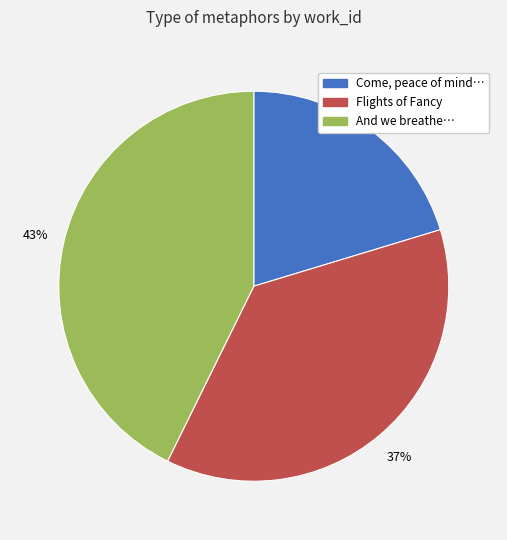

Does any single category account for the majority?

No